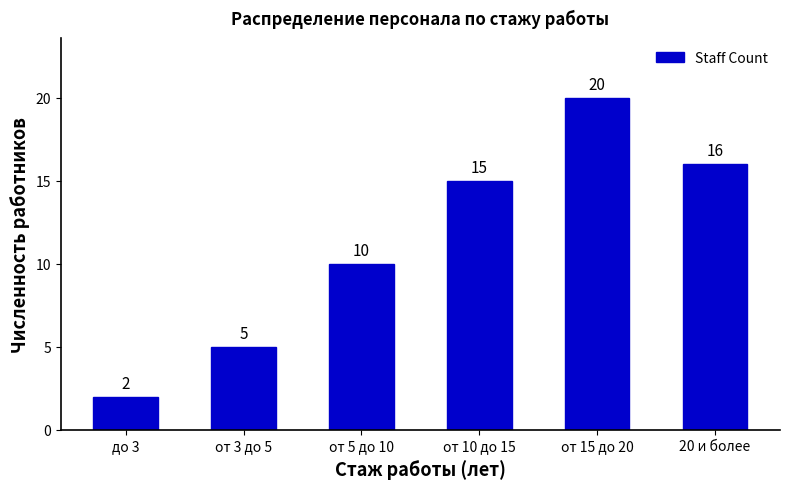

Which has a higher value, 20 и более or от 5 до 10?

20 и более